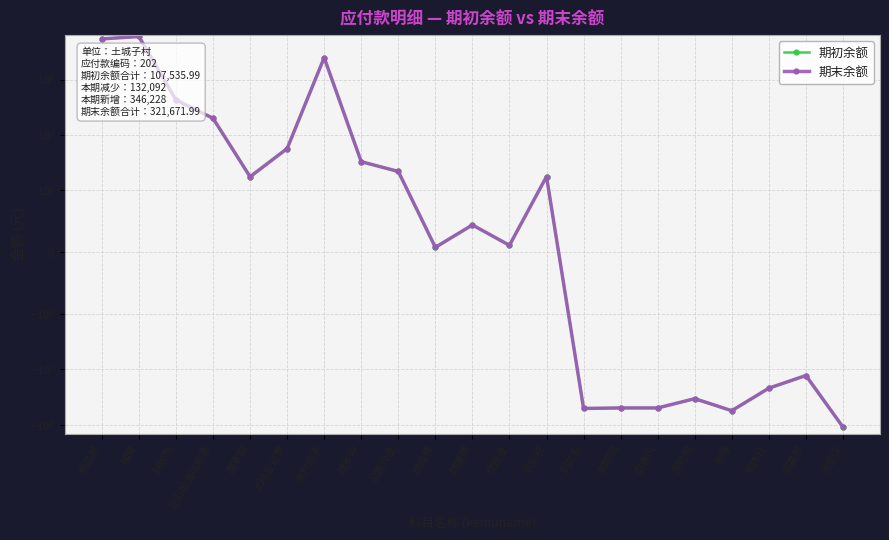

What is the label of the 21st point from the left?

张奎仪